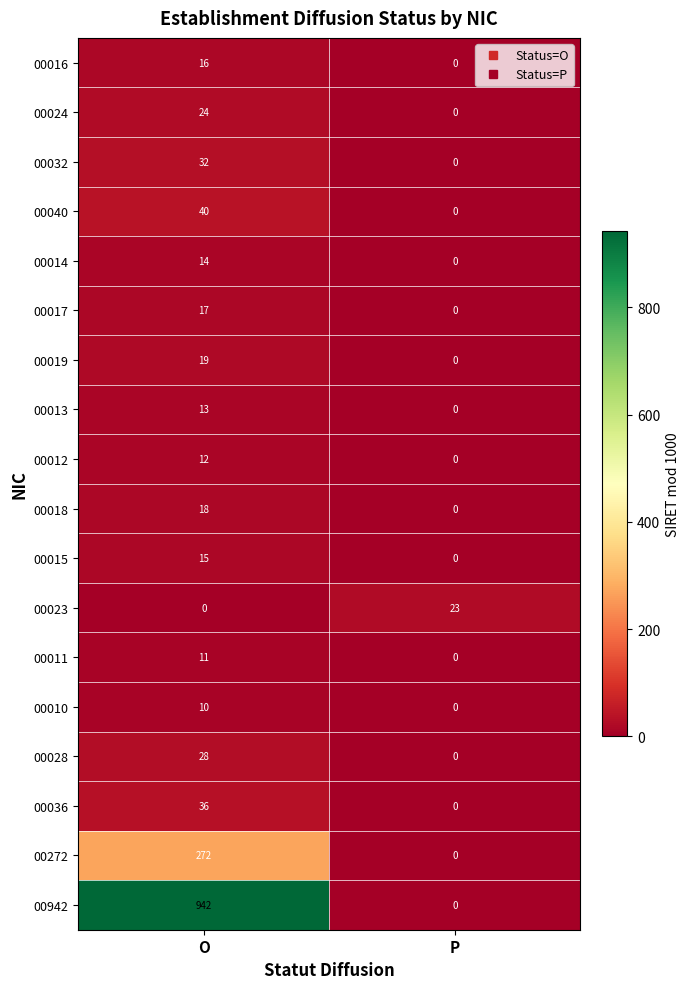

What is the difference between the 00013 values at P and O?

13